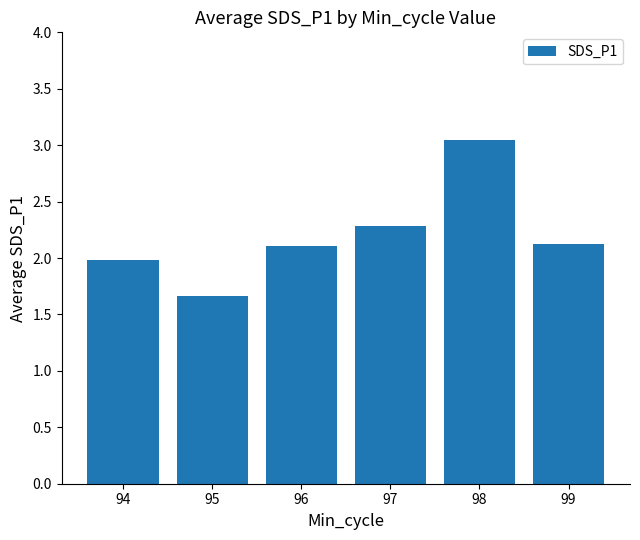

What is the difference between the values at 97 and 98?

0.8